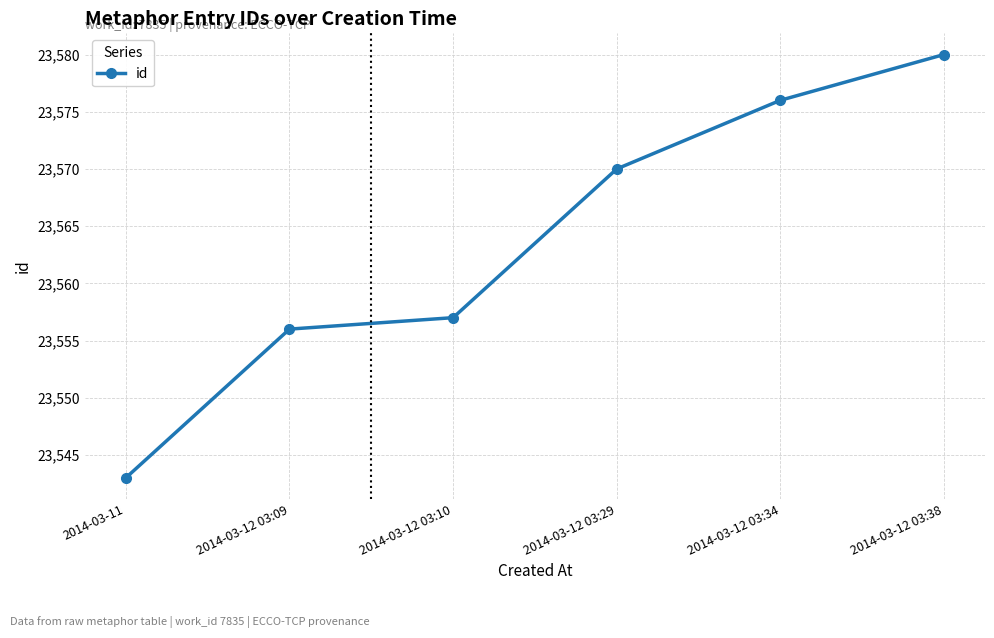

What is the sum of the values at 2014-03-12 03:34 and 2014-03-12 03:10?

47133